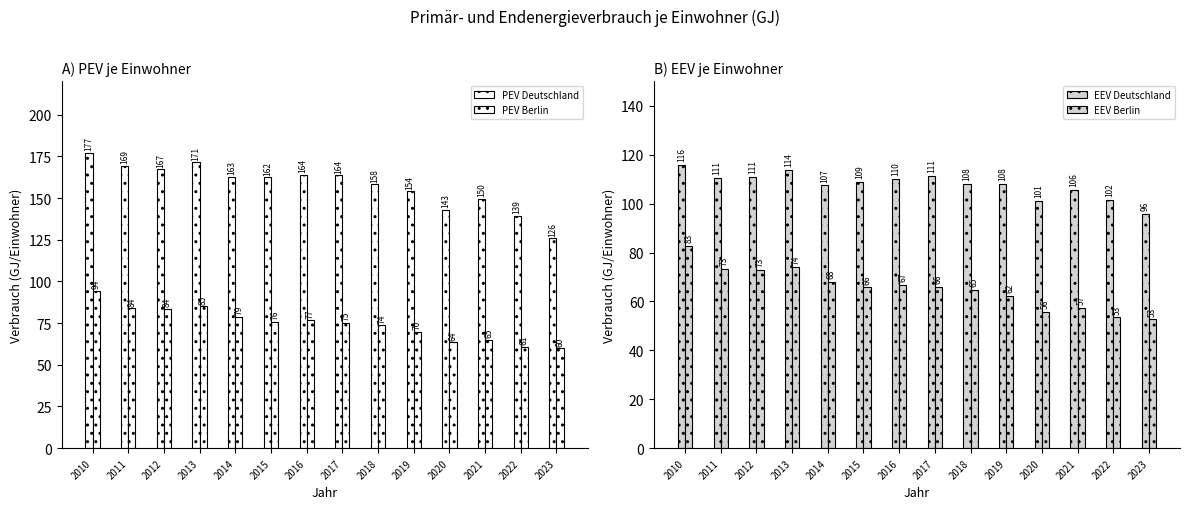

At which label does EEV Berlin reach its minimum?

2023